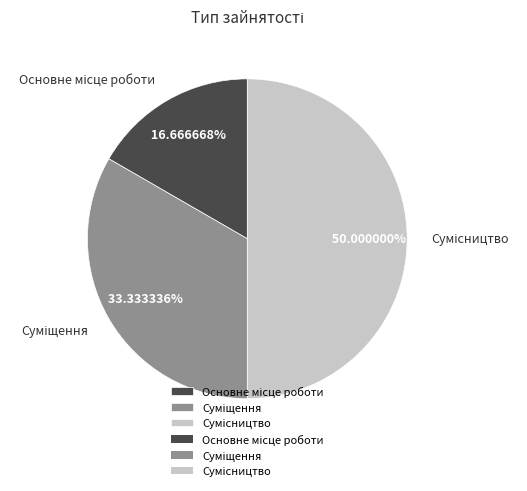

Is it true that Суміщення is 45% of the pie?

False